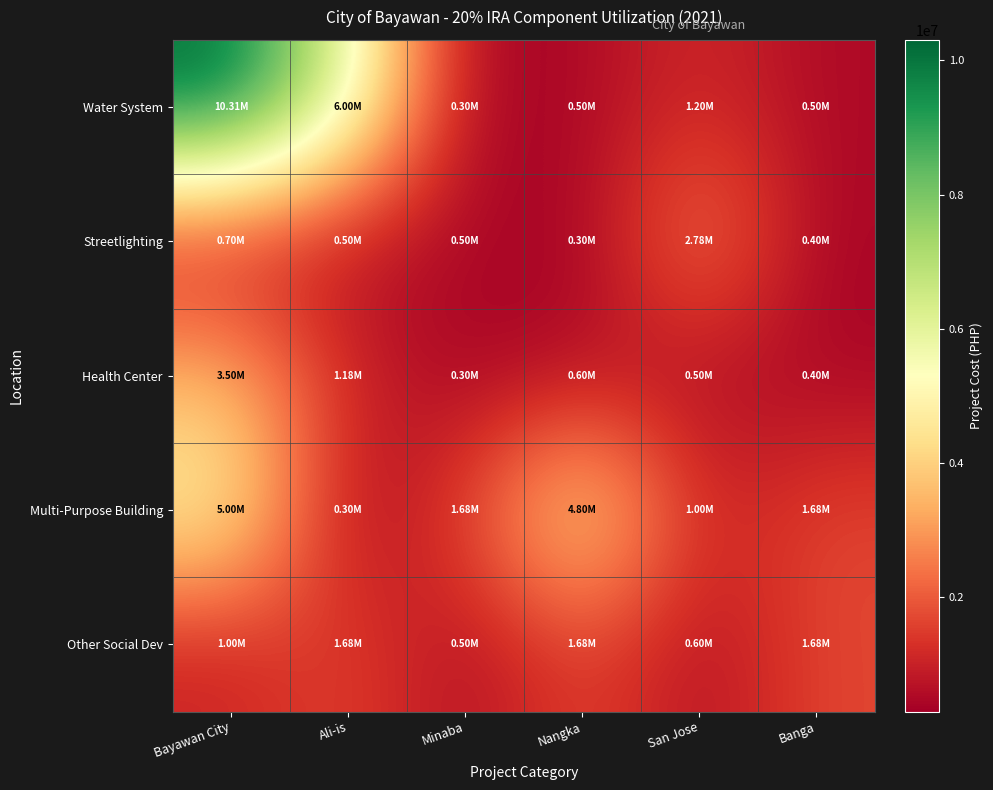

At which category is the sum across all series the highest?

Bayawan City